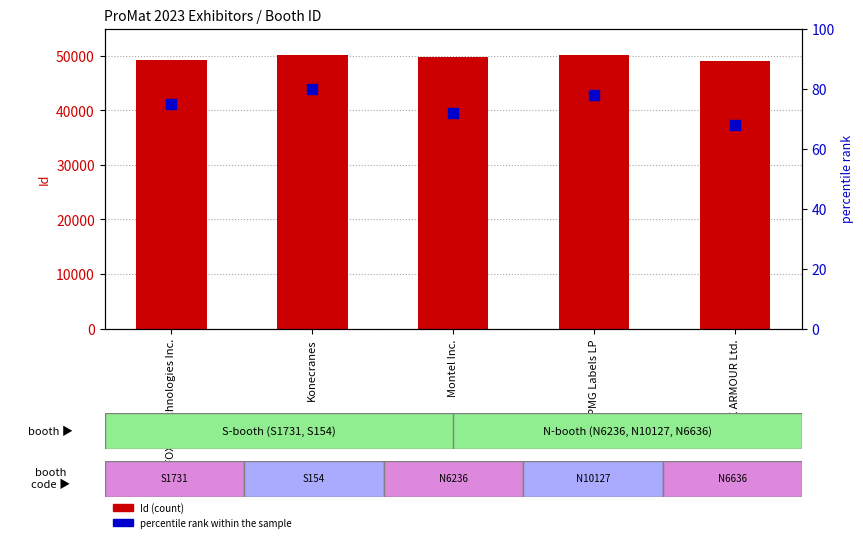

At which category is the sum across all series the highest?

PMG Labels LP